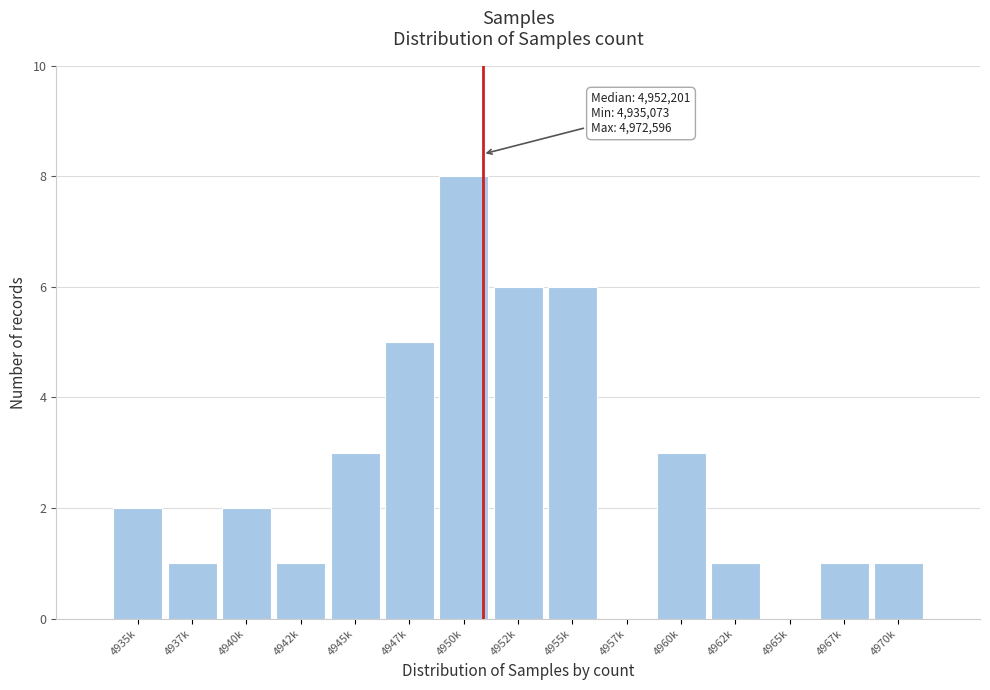

Reading left to right, what are all the values shown in this chart?

4935k=2	4937k=1	4940k=2	4942k=1	4945k=3	4947k=5	4950k=8	4952k=6	4955k=6	4957k=0	4960k=3	4962k=1	4965k=0	4967k=1	4970k=1